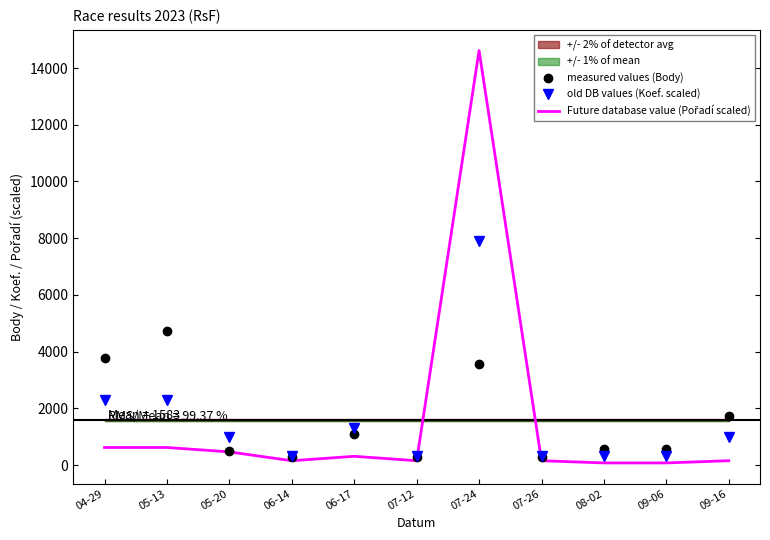

True or false: old DB values (Koef. scaled) and Future database value (Pořadí scaled) intersect in this chart.

True